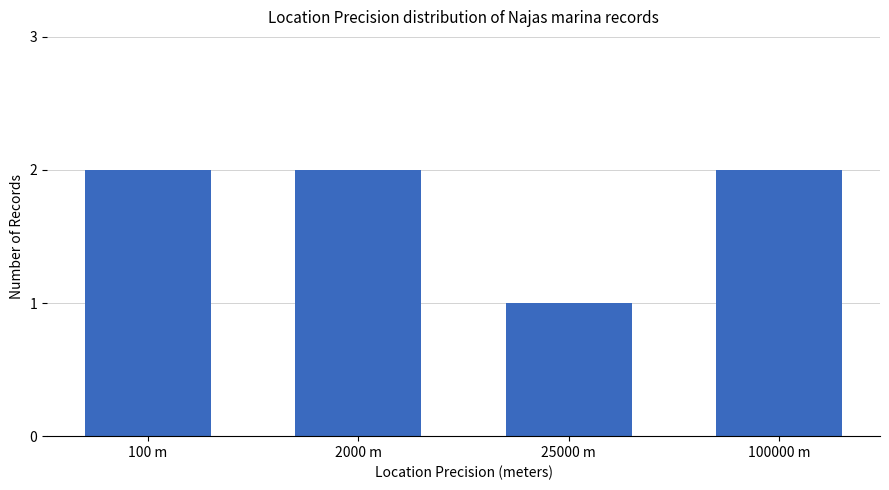

Between 100 m and 25000 m, which is larger?

100 m